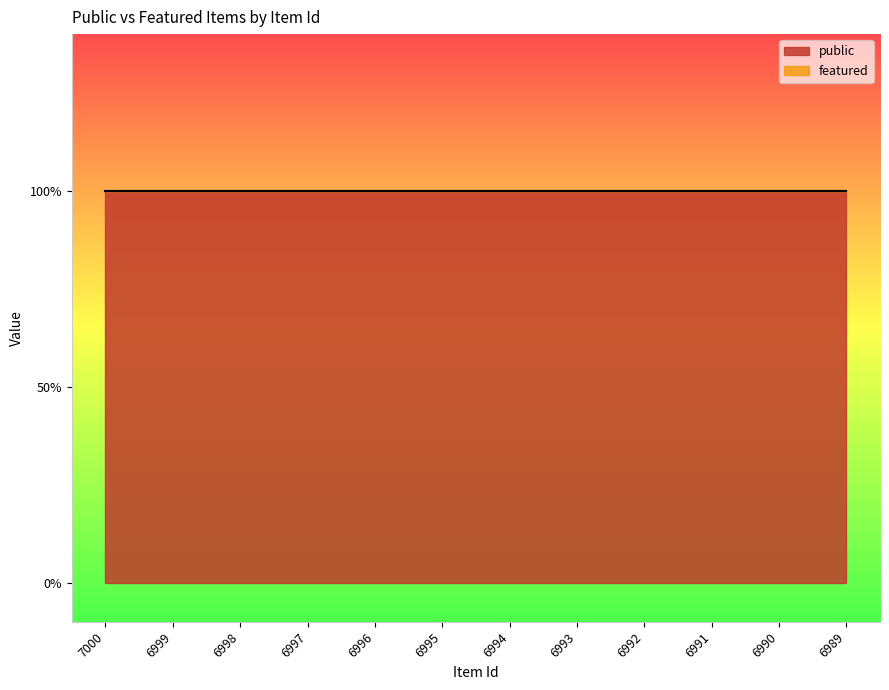

What are all the series names shown in the legend?

public, featured